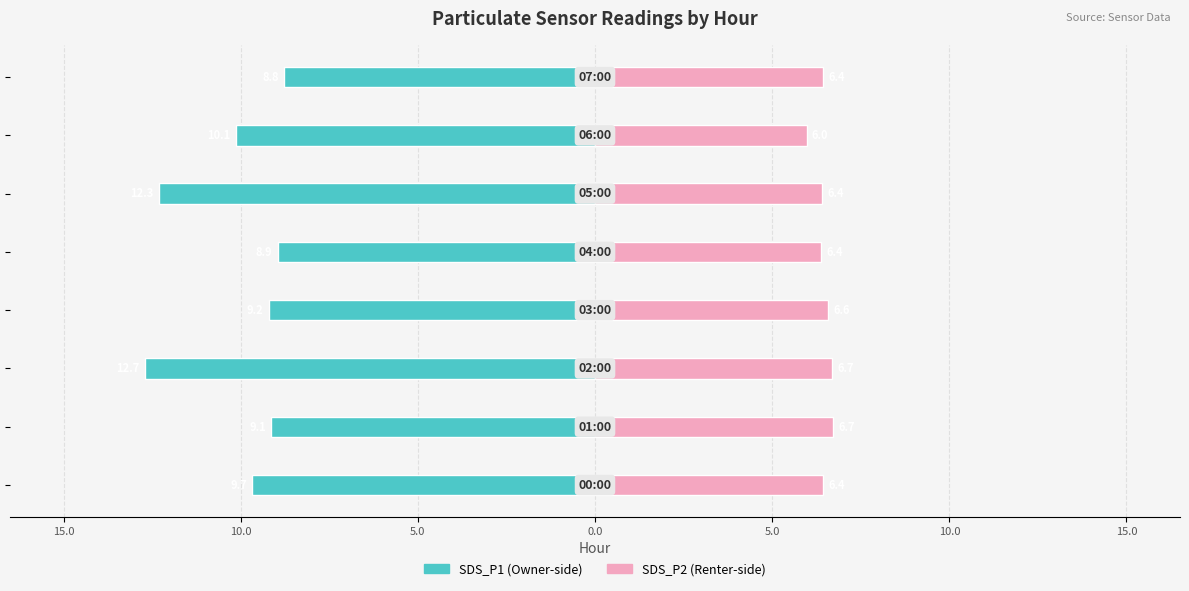

Reading left to right, what are all the values shown in this chart?

SDS_P1: 20.0=-9.7	15.0=-9.1	10.0=-12.7	5.0=-9.2	0.0=-8.9	5.0=-12.3	10.0=-10.1	15.0=-8.8
SDS_P2: 20.0=6.4	15.0=6.7	10.0=6.7	5.0=6.6	0.0=6.4	5.0=6.4	10.0=6.0	15.0=6.4